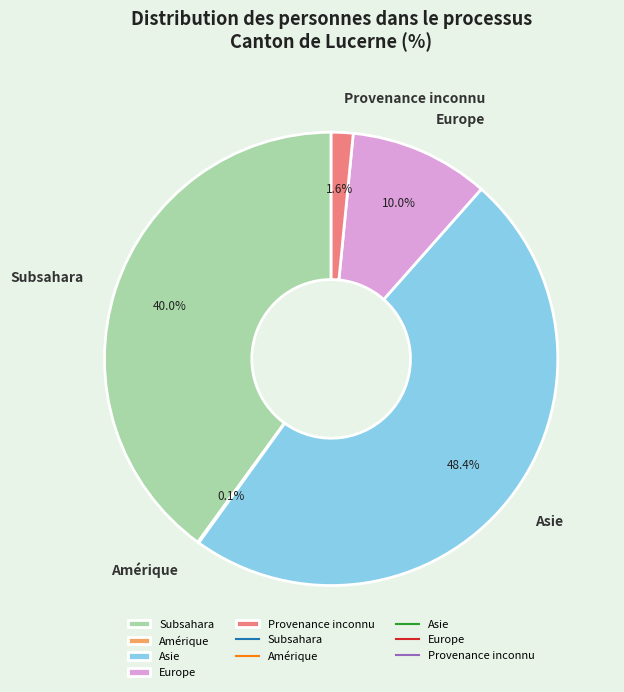

What portion of the pie excludes Europe?

90.0%